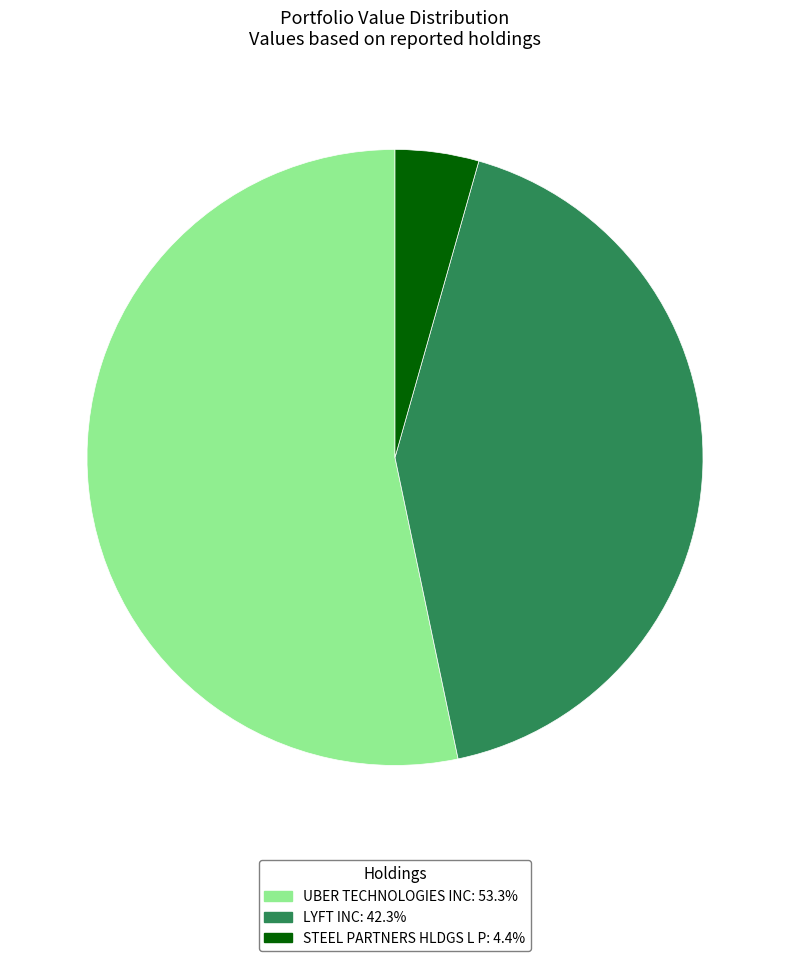

Rank the categories by value from lowest to highest.

STEEL PARTNERS HLDGS L P, LYFT INC, UBER TECHNOLOGIES INC